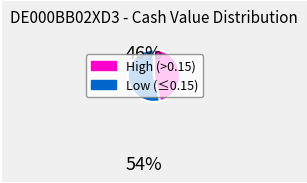

Does any single category account for the majority?

Yes